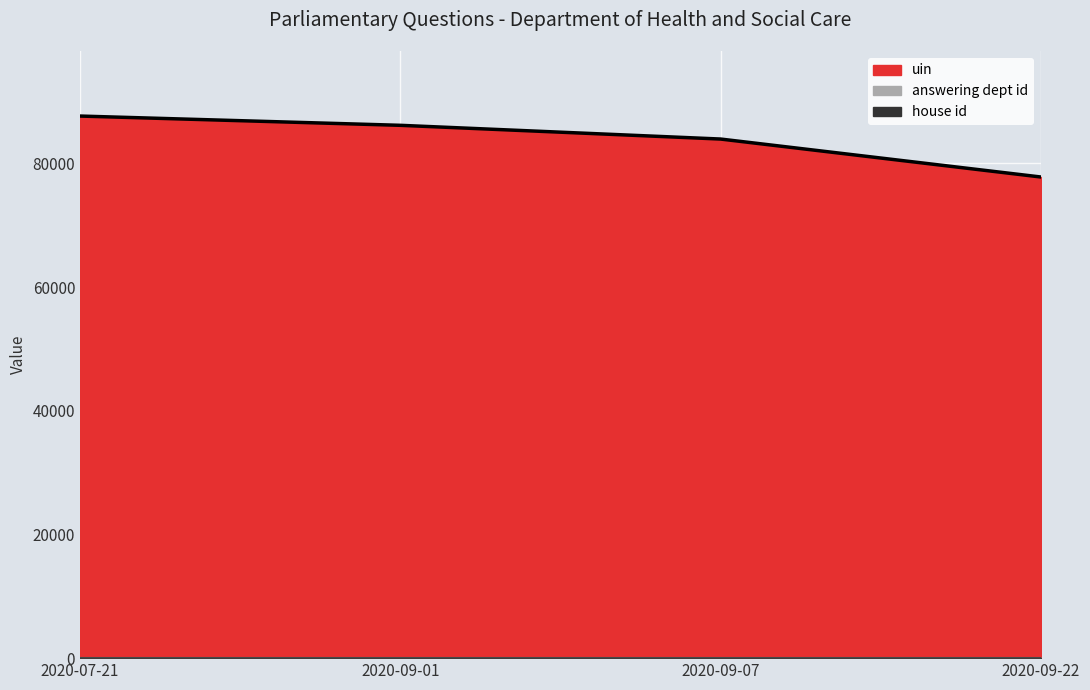

Where is answering dept id nearest to the value 17?

2020-07-21